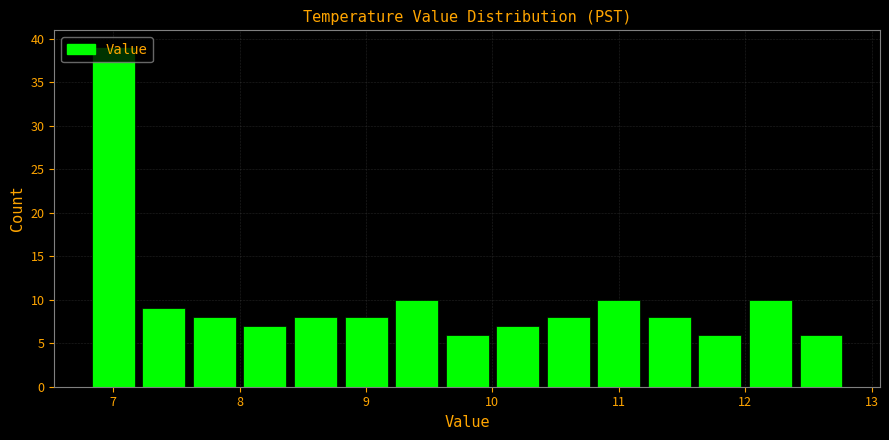

Reading left to right, list every bar in this chart as the range it spans on the x-axis followed by its height. The values are not printed on the chart, so give them approximately, as read against the axis.

6.8 to 7.2: 39
7.2 to 7.6: 9
7.6 to 8.0: 8
8.0 to 8.4: 7
8.4 to 8.8: 8
8.8 to 9.2: 8
9.2 to 9.6: 10
9.6 to 10.0: 6
10.0 to 10.4: 7
10.4 to 10.8: 8
10.8 to 11.2: 10
11.2 to 11.6: 8
11.6 to 12.0: 6
12.0 to 12.4: 10
12.4 to 12.8: 6